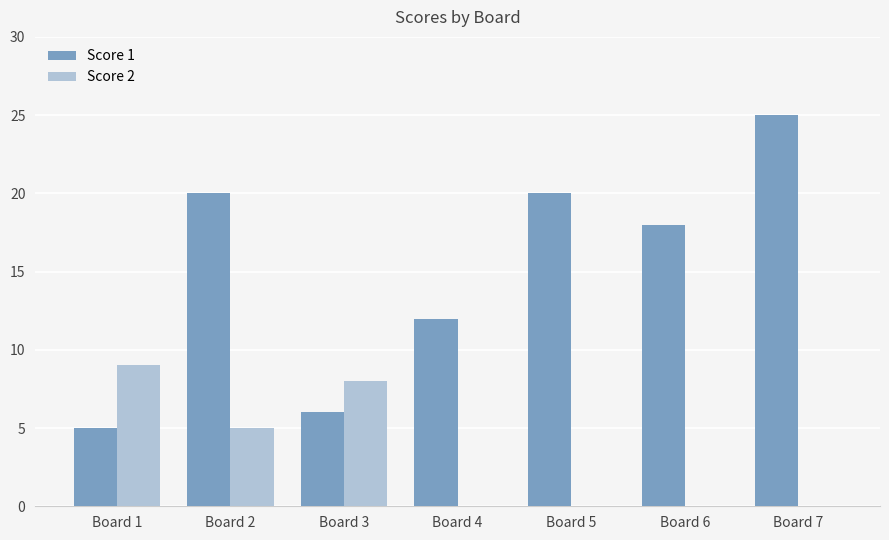

What is the sum of all Score 1 values?

106